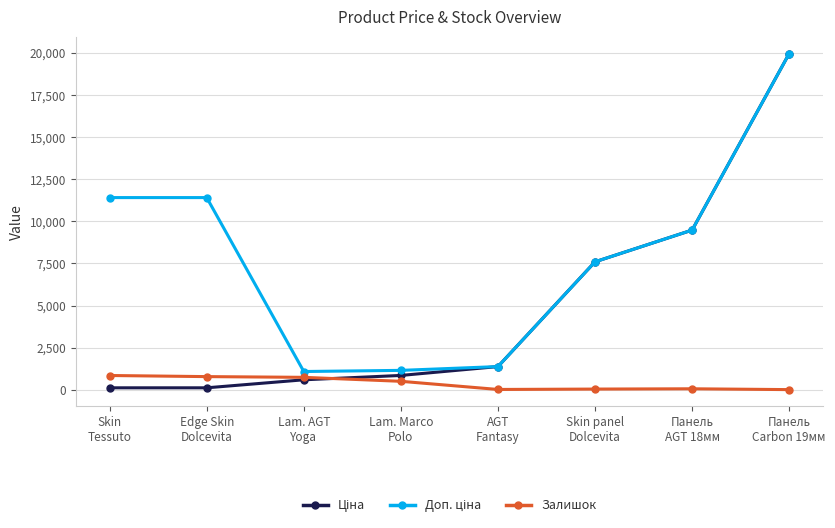

What is the maximum value shown in the chart?

19964.2